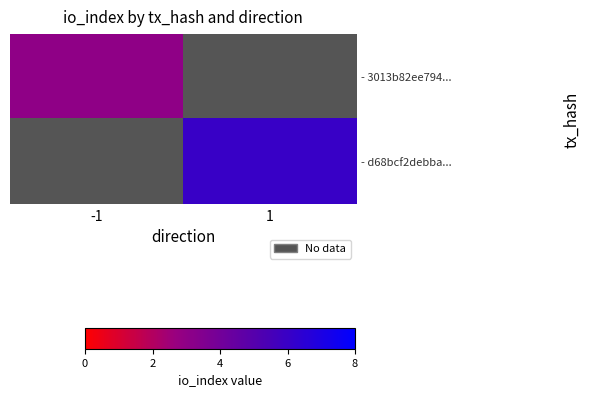

Between -1 and 1, which series saw the biggest shift?

- d68bcf2debba...